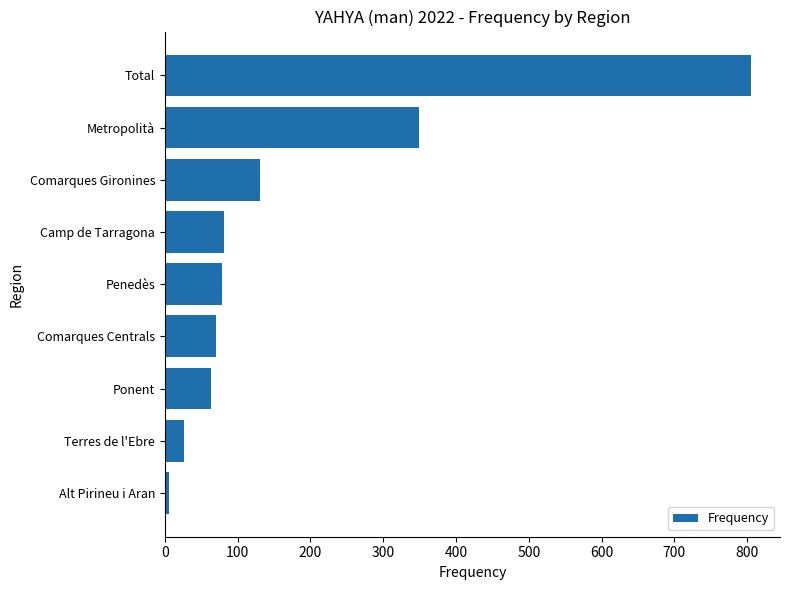

Which label corresponds to the largest value in the chart?

Total